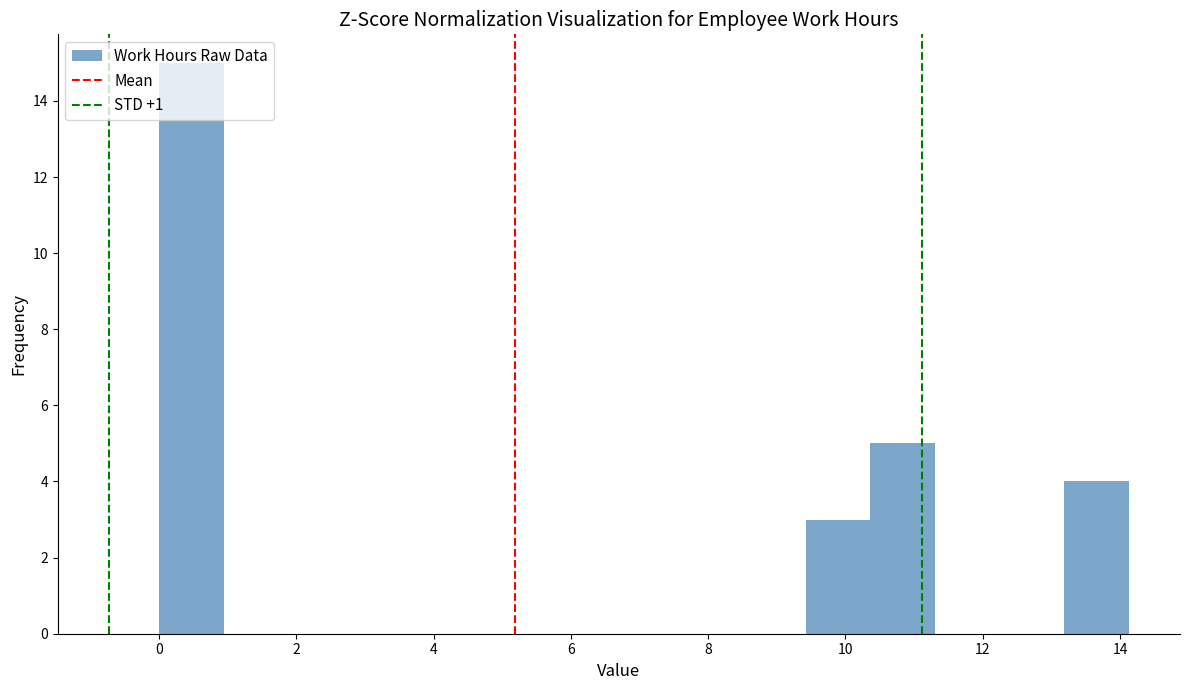

Reading left to right, transcribe this chart: for each bar, give the range it covers on the x-axis and its height. Neither the bar edges nor the heights are printed on the chart, so give them approximately, as read against the axes.

0.0 to 1.0: 15
1.0 to 1.8: 0
1.8 to 2.8: 0
2.8 to 3.8: 0
3.8 to 4.8: 0
4.8 to 5.6: 0
5.6 to 6.6: 0
6.6 to 7.6: 0
7.6 to 8.4: 0
8.4 to 9.4: 0
9.4 to 10.4: 3
10.4 to 11.4: 5
11.4 to 12.2: 0
12.2 to 13.2: 0
13.2 to 14.2: 4